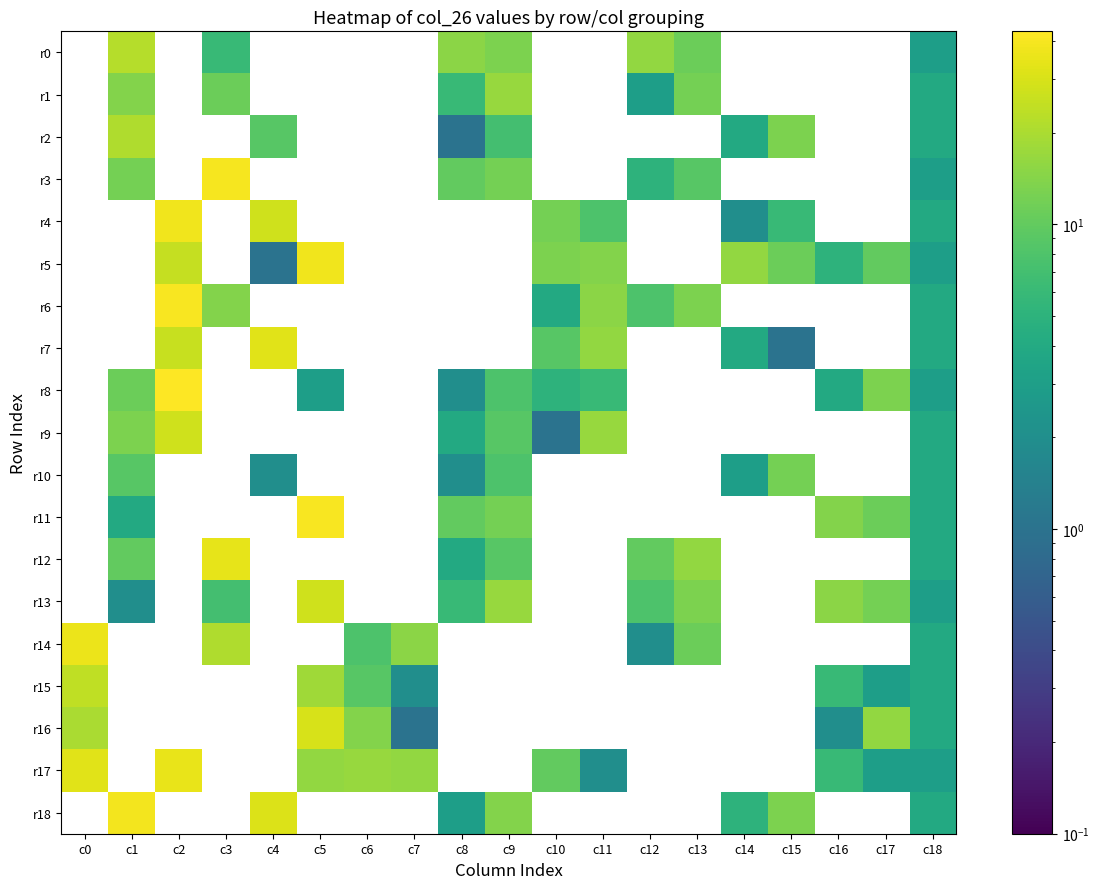

Which has a higher value, c15 or c5?

c5